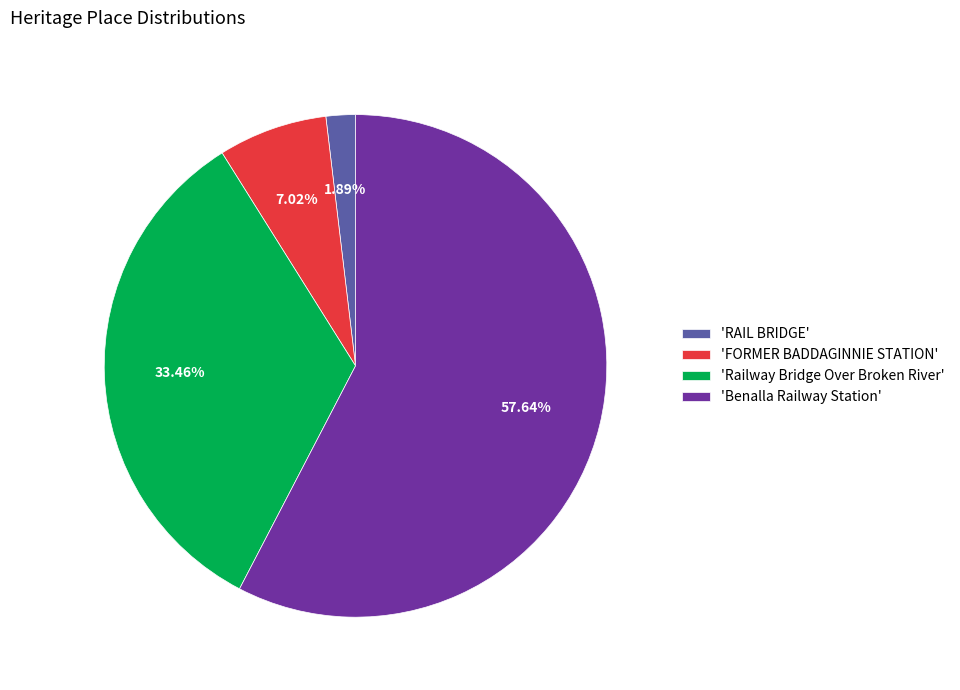

Does any single category account for the majority?

Yes